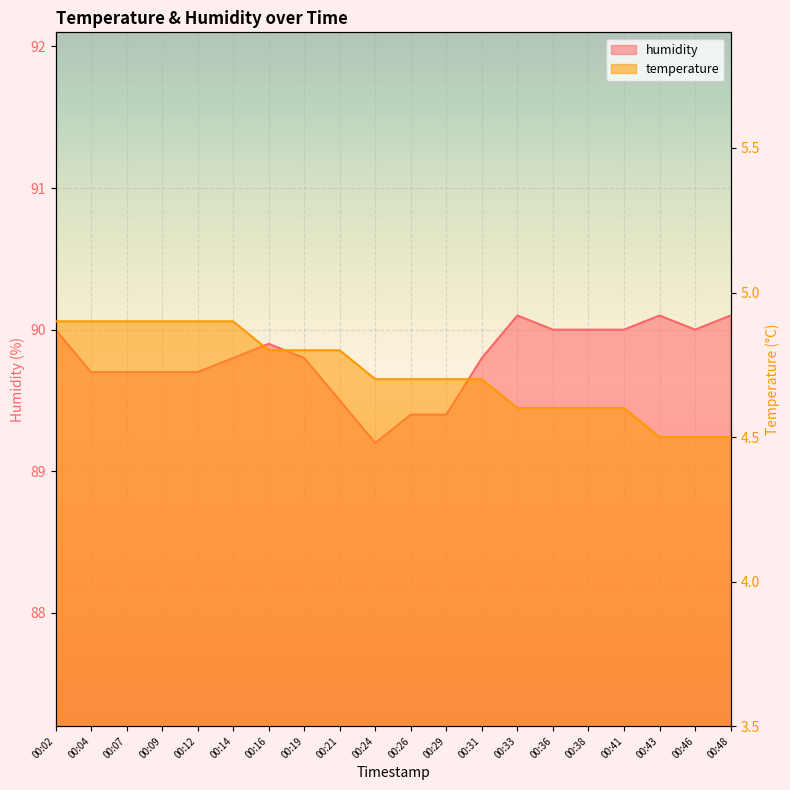

True or false: temperature has a value of 4.8 at 00:19.

True